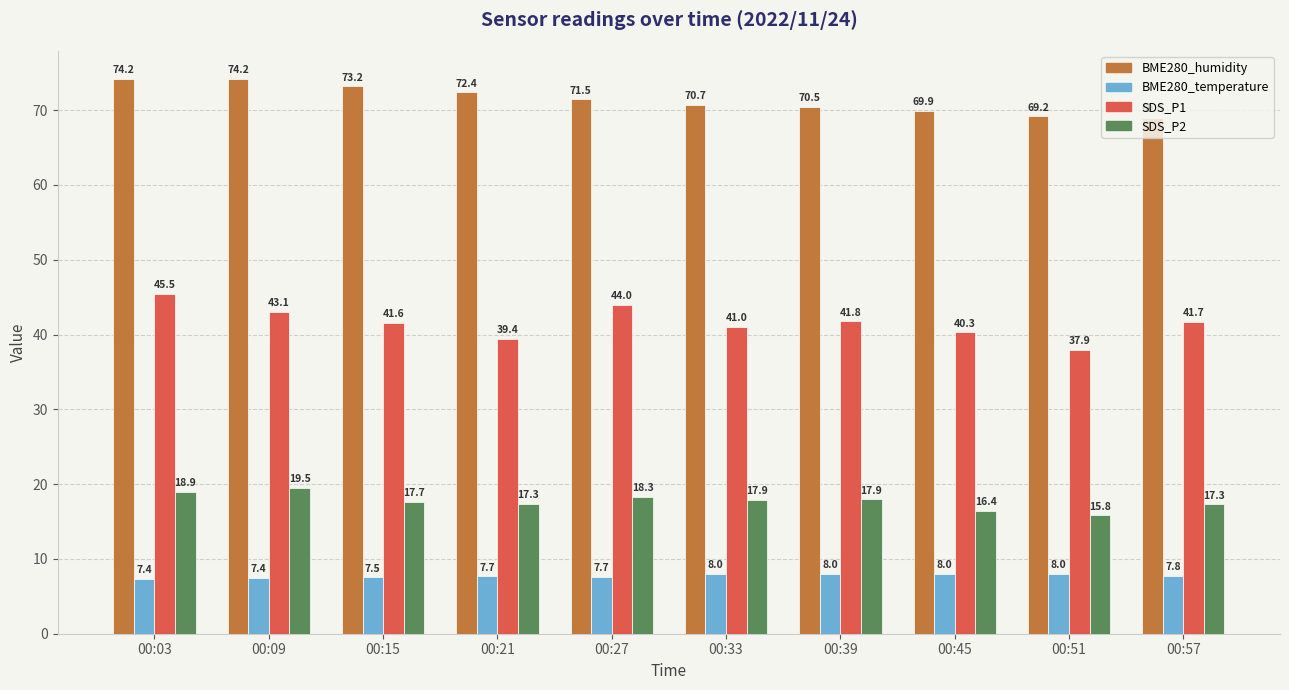

What is the highest value of the BME280_humidity series?

74.2